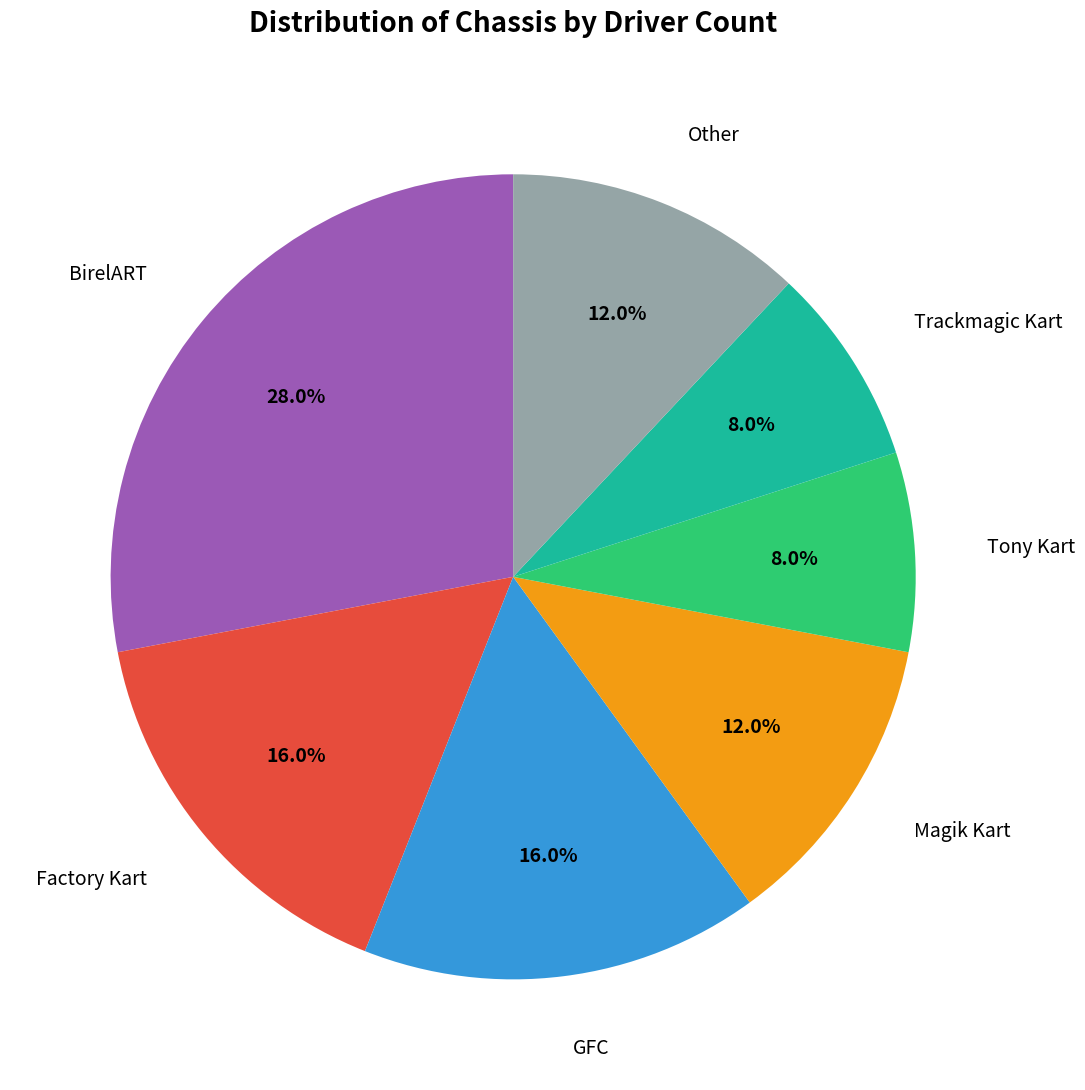

Does any single category account for the majority?

No